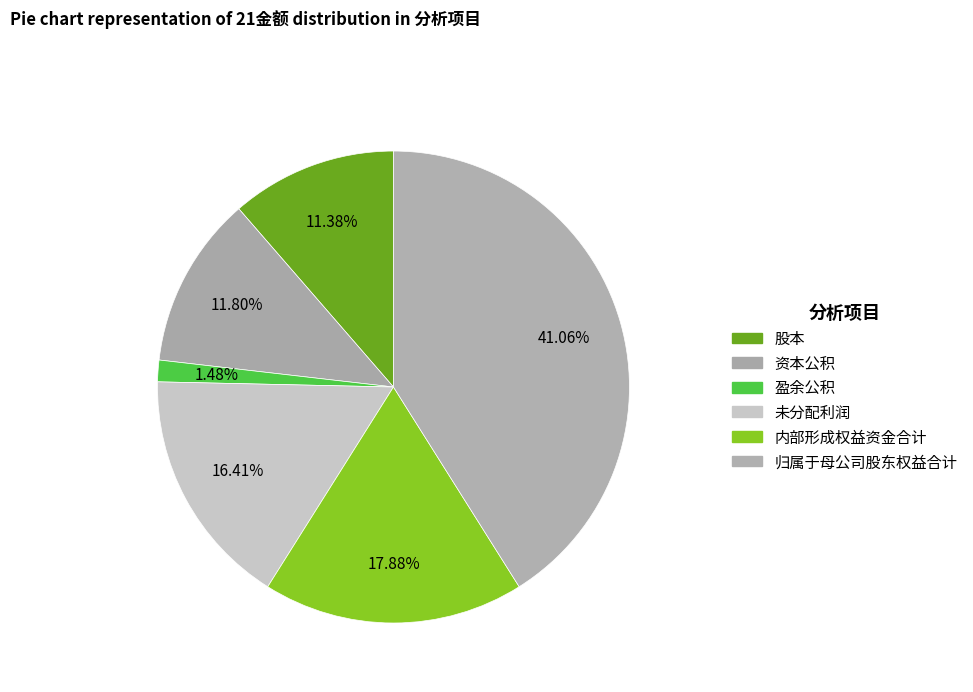

What is the largest slice in the pie chart?

归属于母公司股东权益合计